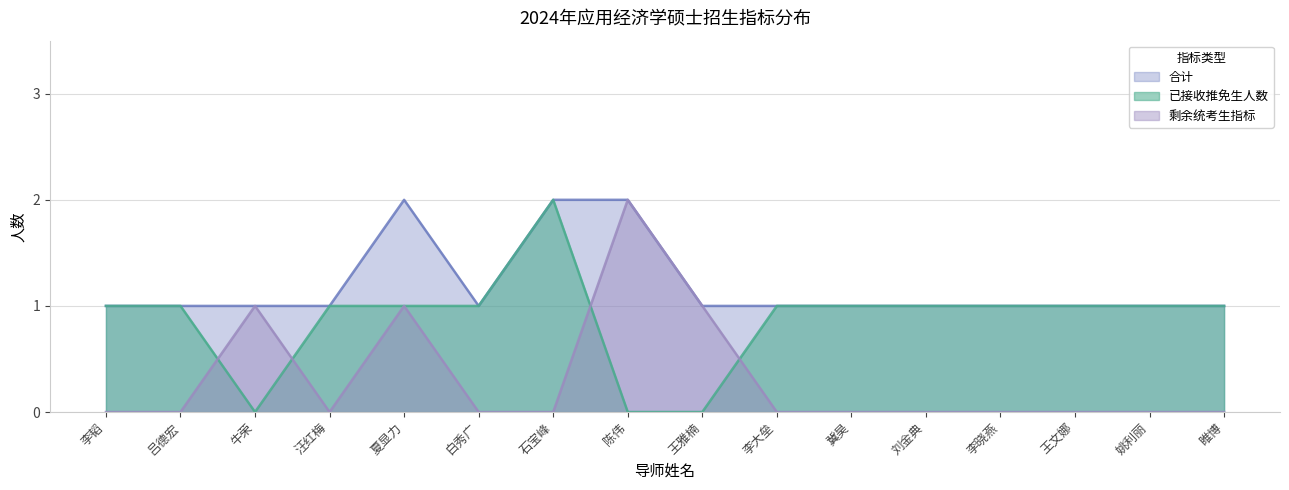

What is the difference between the 已接收推免生人数 values at 石宝峰 and 姚利丽?

1